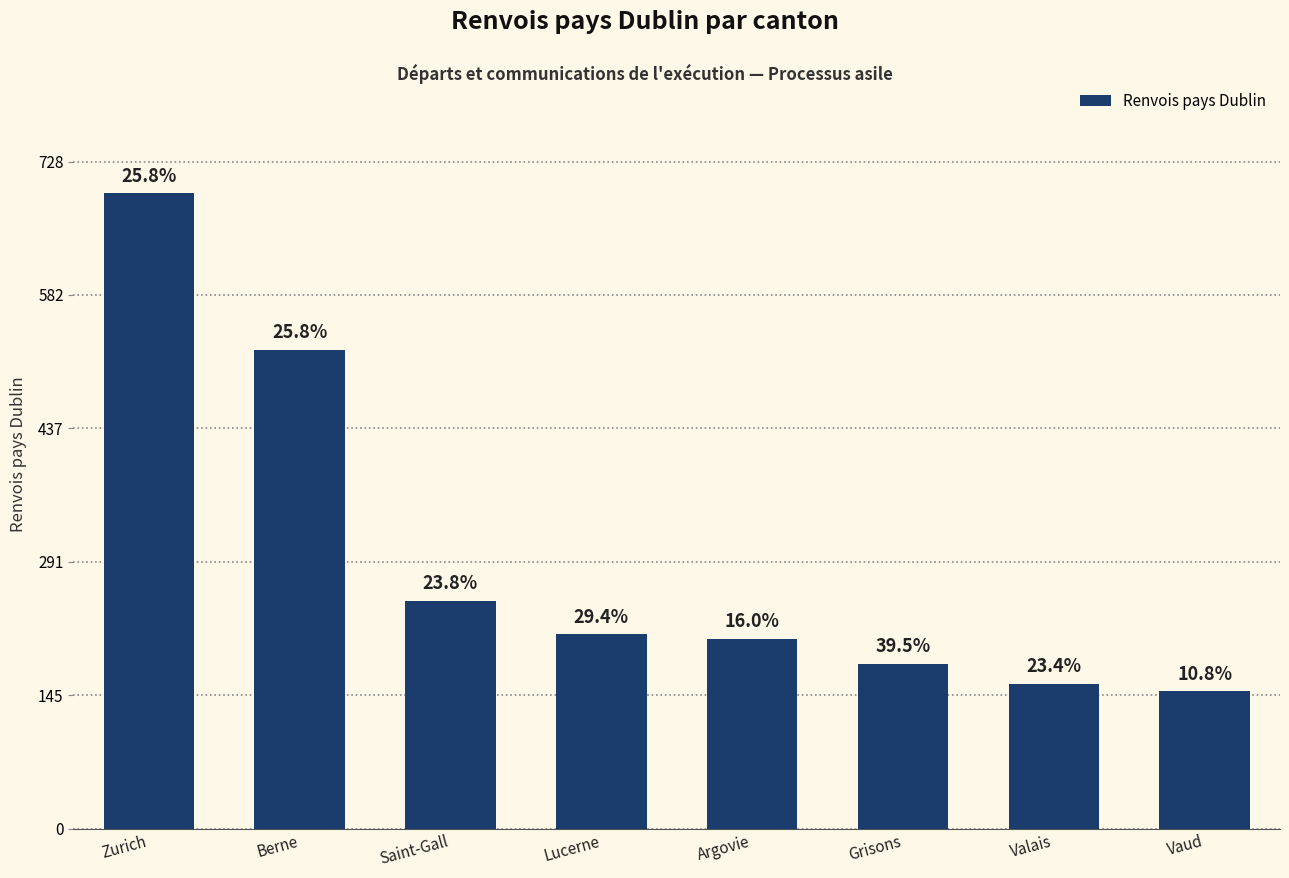

How many bars are there in total?

8